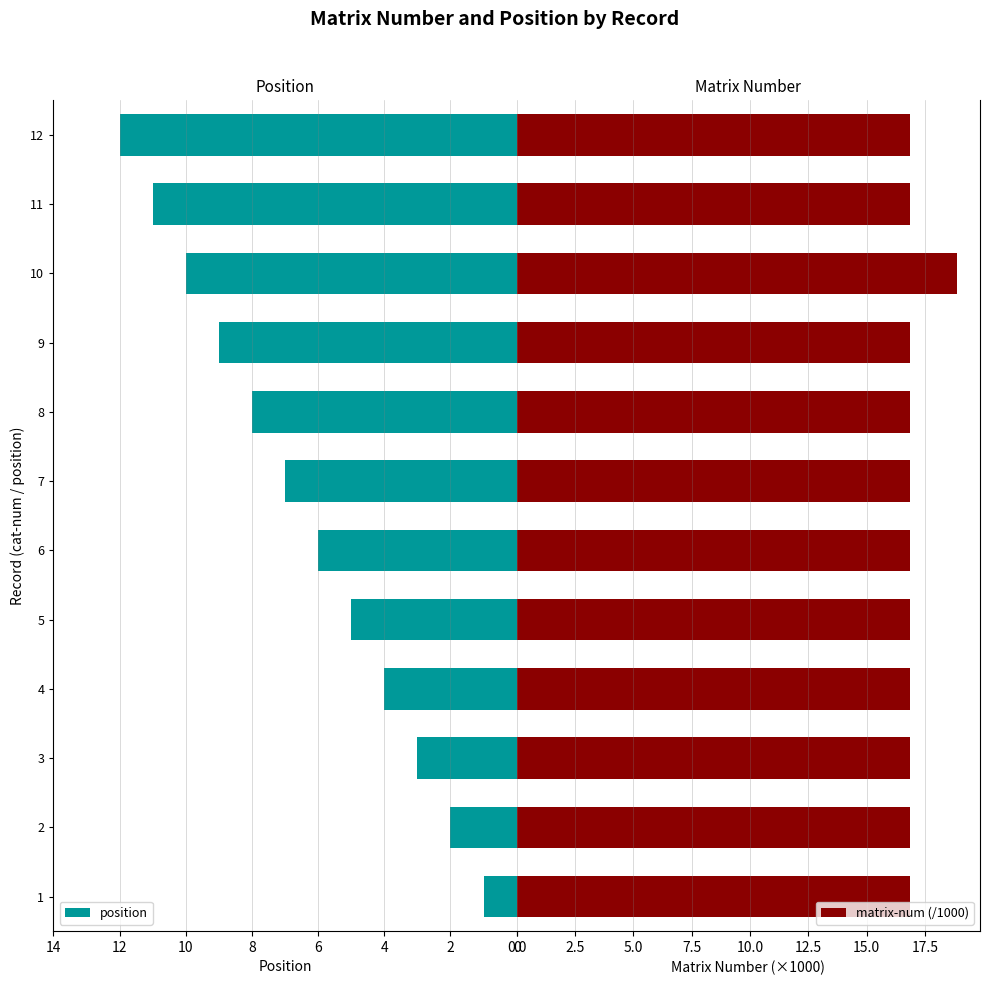

What is the minimum value for matrix-num (/1000)?

16.9